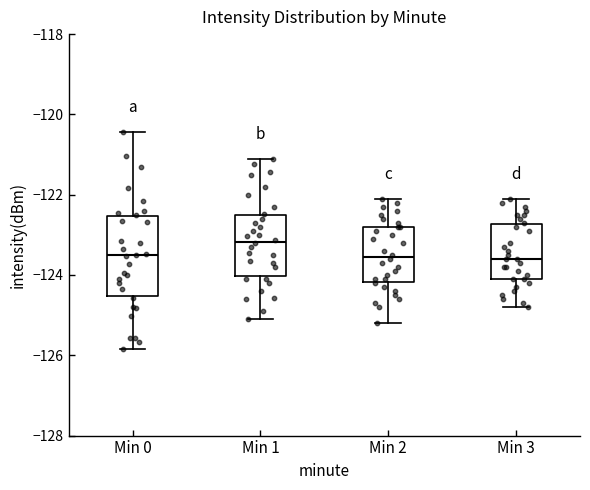

Reading left to right, transcribe this box plot: for each box, give where its median line is, the range the box spans, and where its two whiskers end, as read against the y-axis. The values are not printed on the chart, so give them approximately, as read against the axis.

Min 0: median -123.6, box -124.6 to -122.6, whiskers -125.8 to -120.4
Min 1: median -123.2, box -124.0 to -122.6, whiskers -125.2 to -121.0
Min 2: median -123.6, box -124.2 to -122.8, whiskers -125.2 to -122.0
Min 3: median -123.6, box -124.0 to -122.8, whiskers -124.8 to -122.0